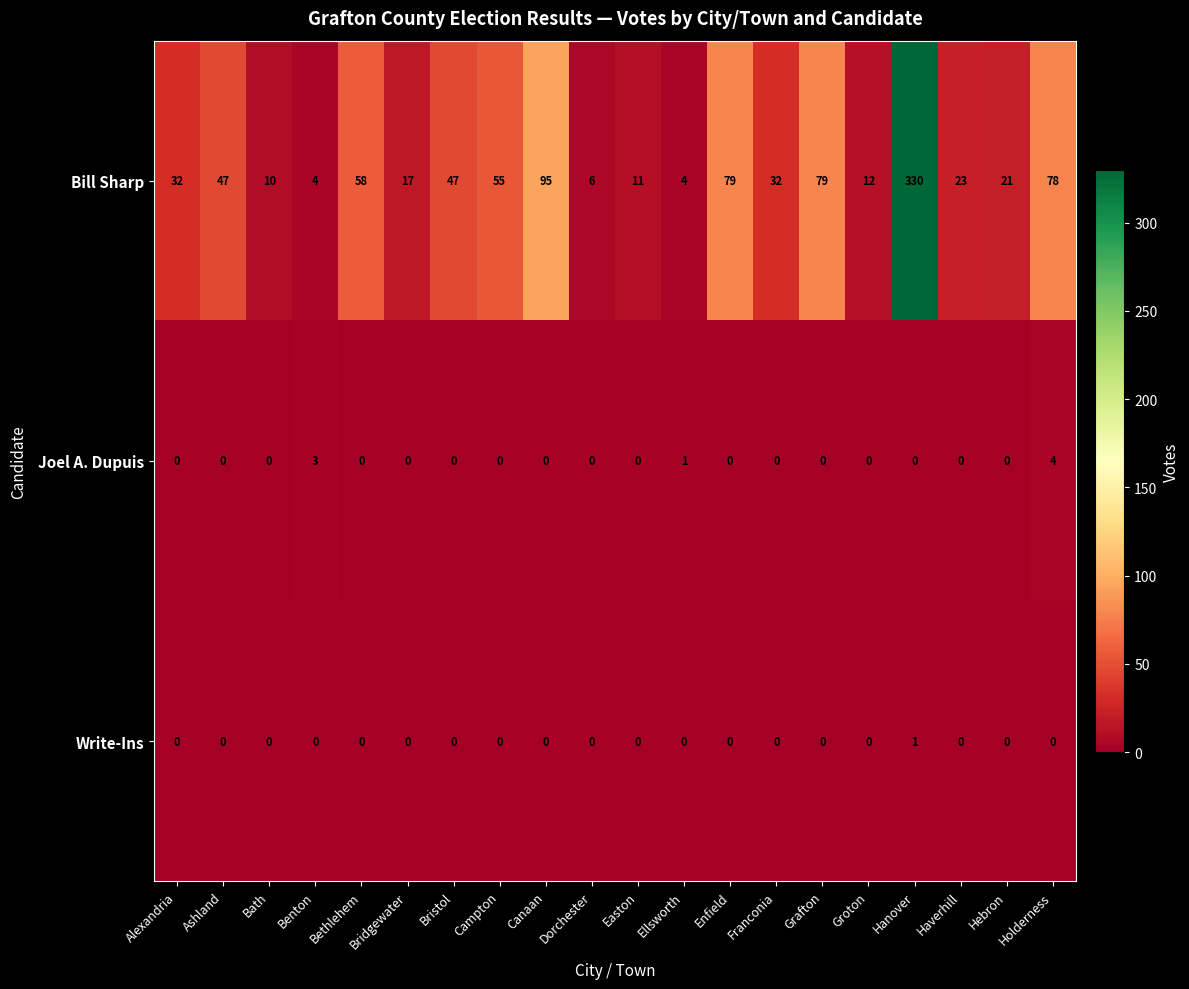

What is the approximate value of Bill Sharp at Hebron?

21